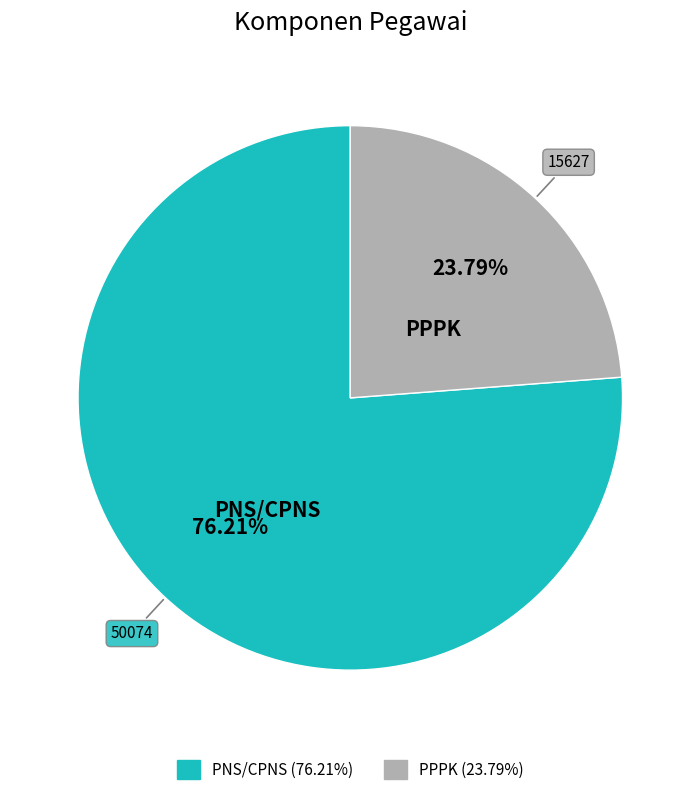

To the nearest percent, what is the average slice percentage?

50%